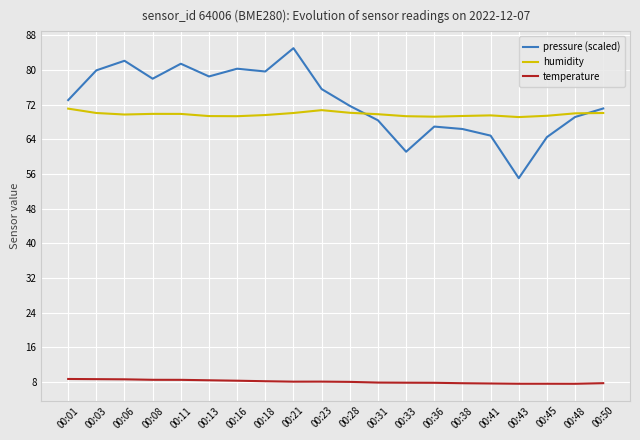

Is it true that humidity equals 70.0 at 00:21?

True